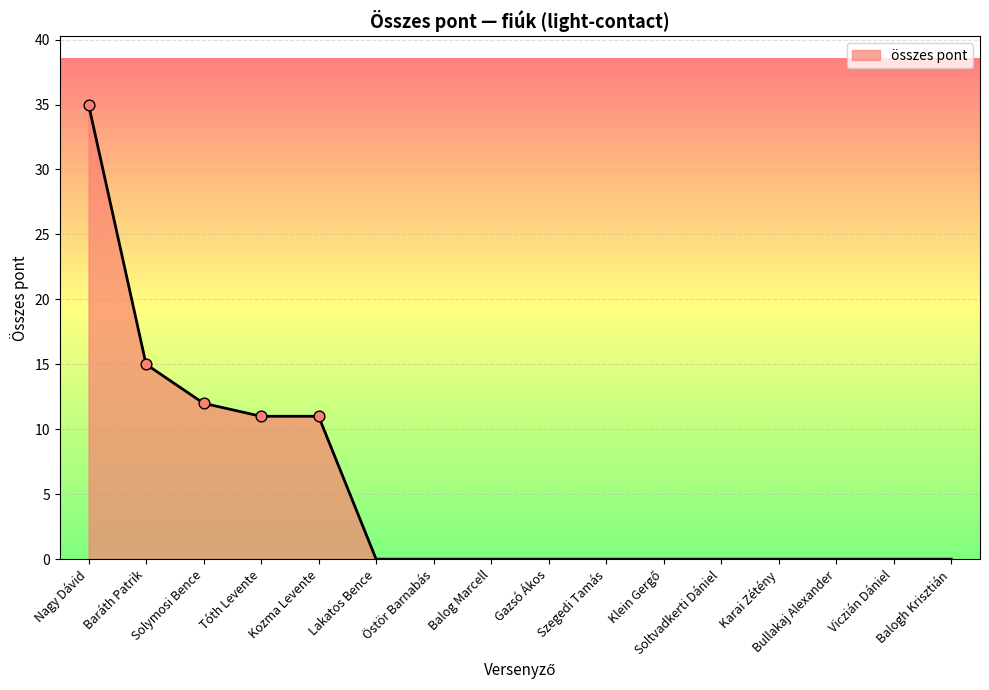

What is the change in value from Baráth Patrik to Karai Zétény?

-15